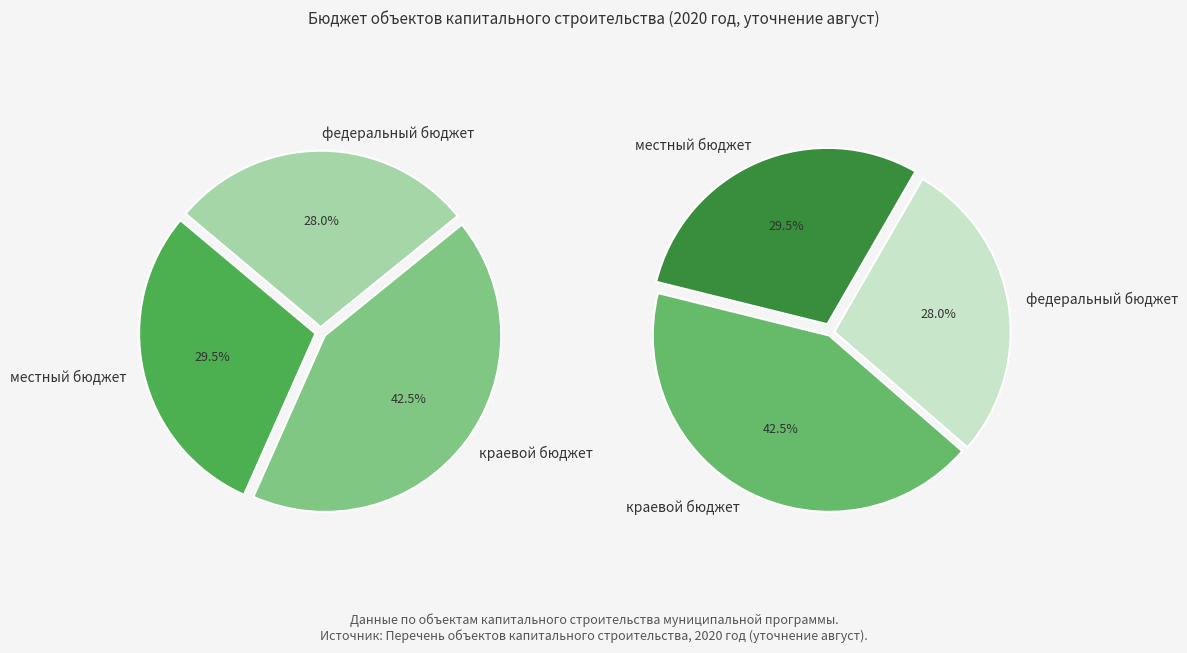

Which category has the smallest portion of the pie?

федеральный бюджет